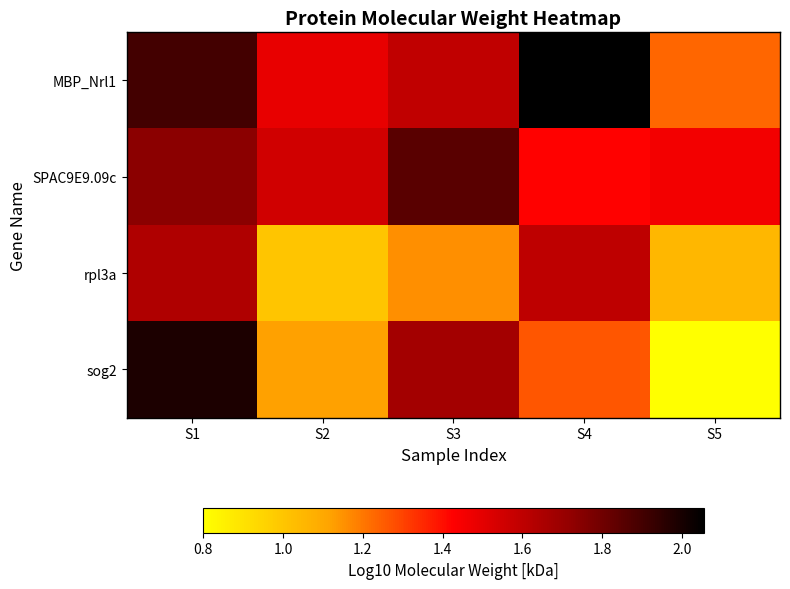

Rank the series at S3 from lowest to highest value.

rpl3a, MBP_Nrl1, sog2, SPAC9E9.09c